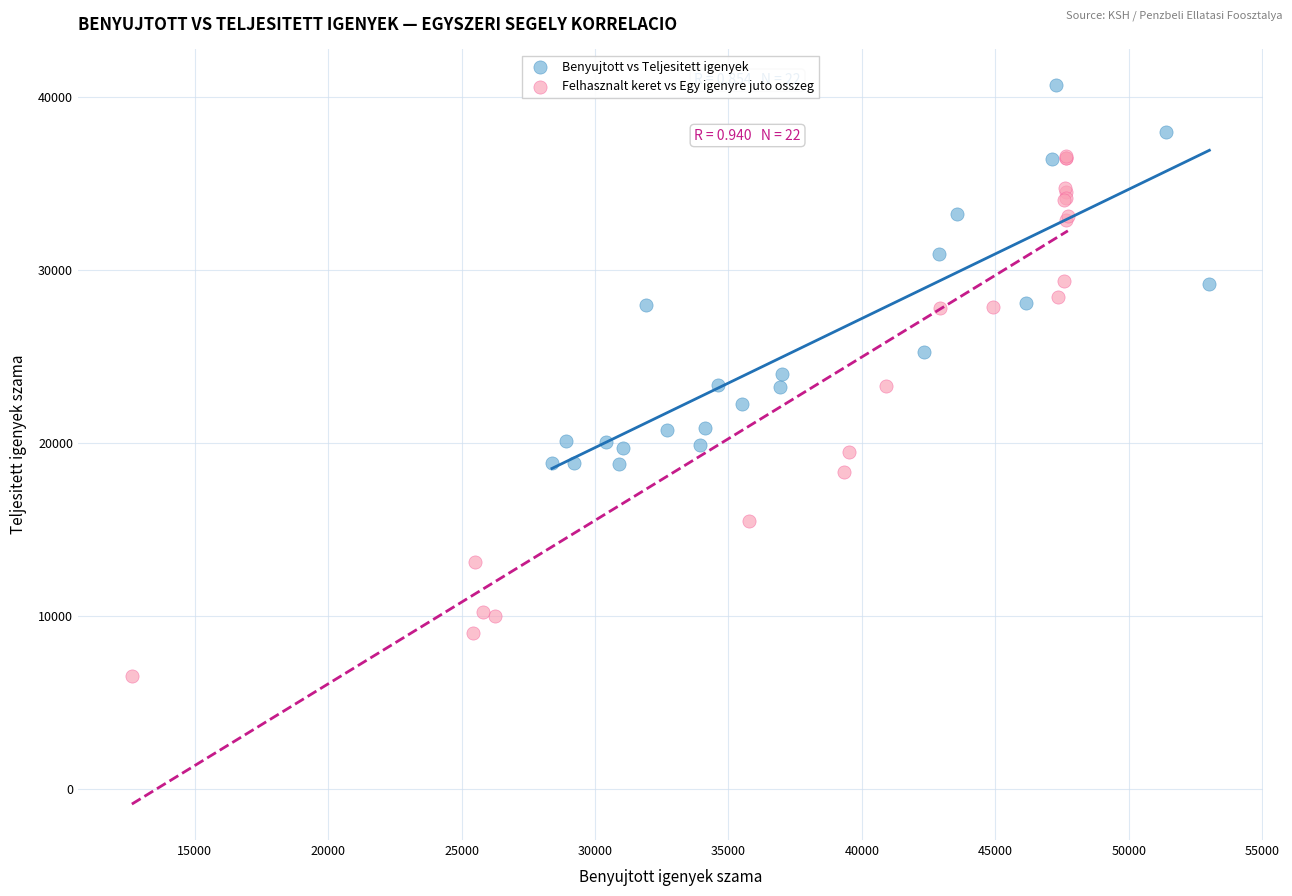

Which series has the largest Y range (max minus min)?

Felhasznalt keret vs Egy igenyre juto osszeg